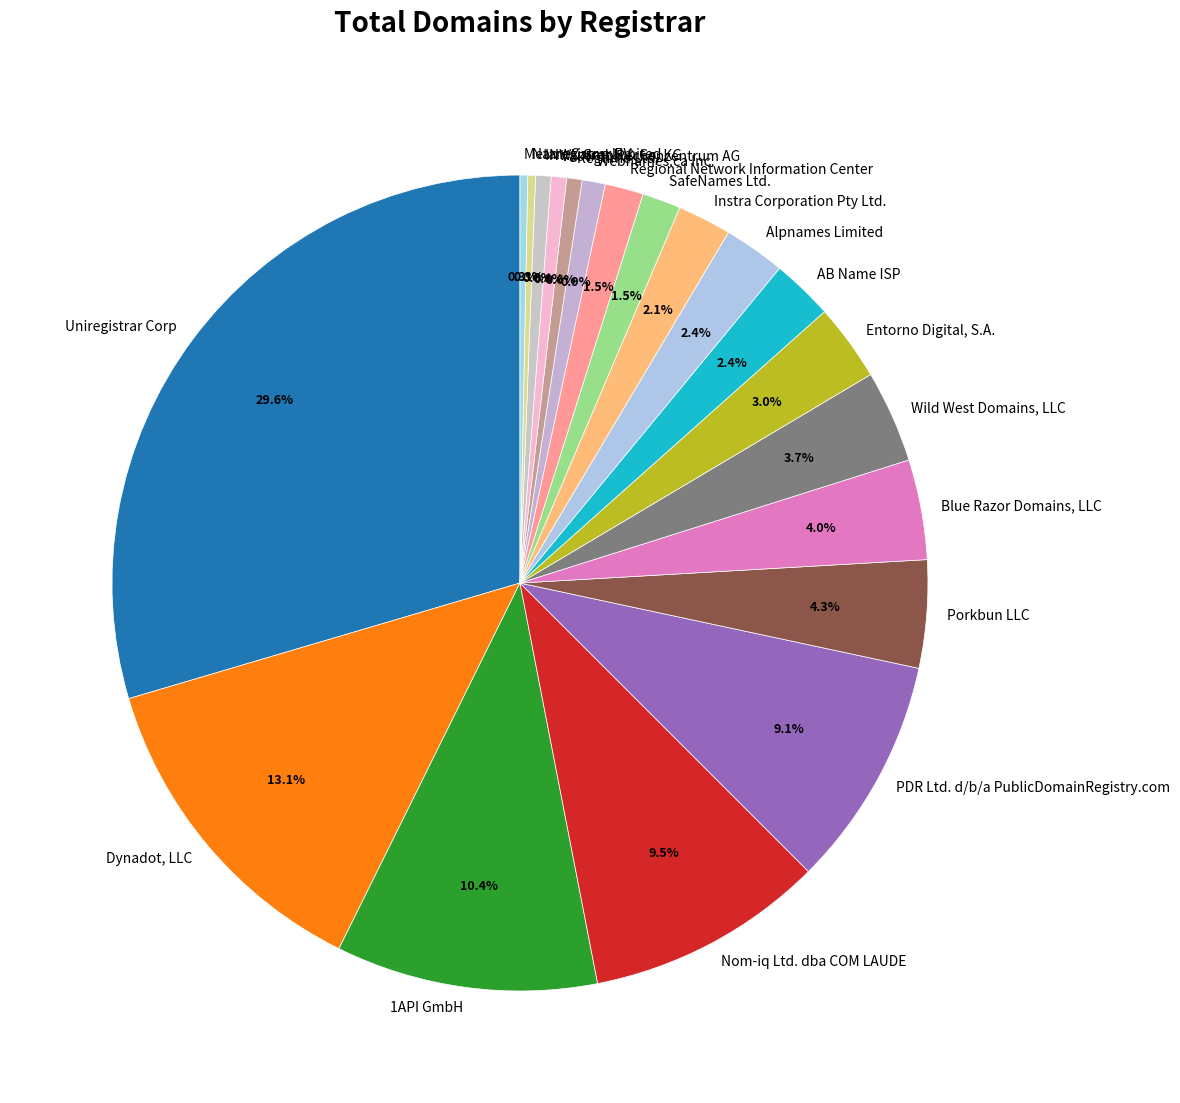

Approximately how many times larger is the value at Dynadot, LLC compared to Vautron Rechenzentrum AG?

21.5